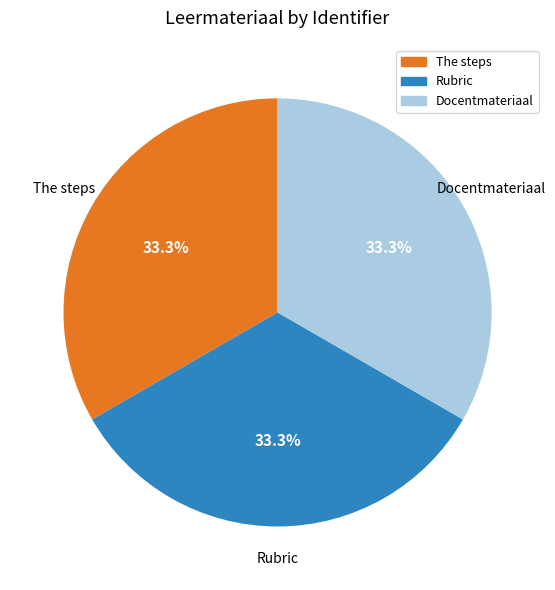

The Docentmateriaal slice represents 33% of the pie. True or false?

True